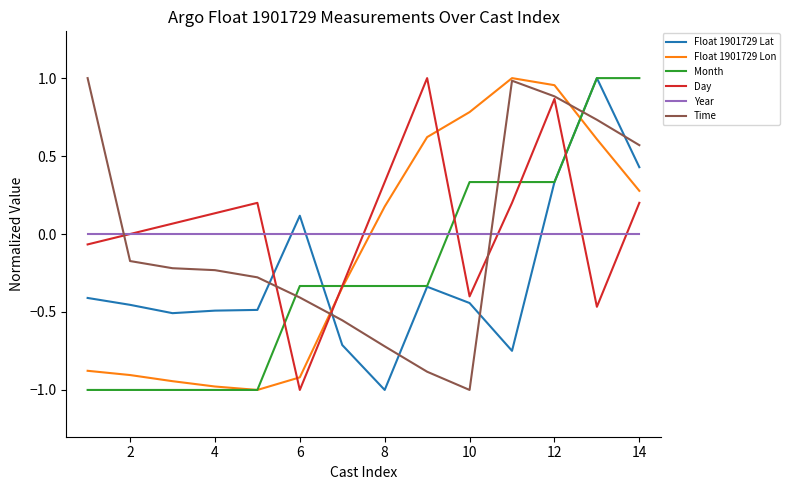

Which series ends up on top after the final intersection of Time and Float 1901729 Lat?

Time